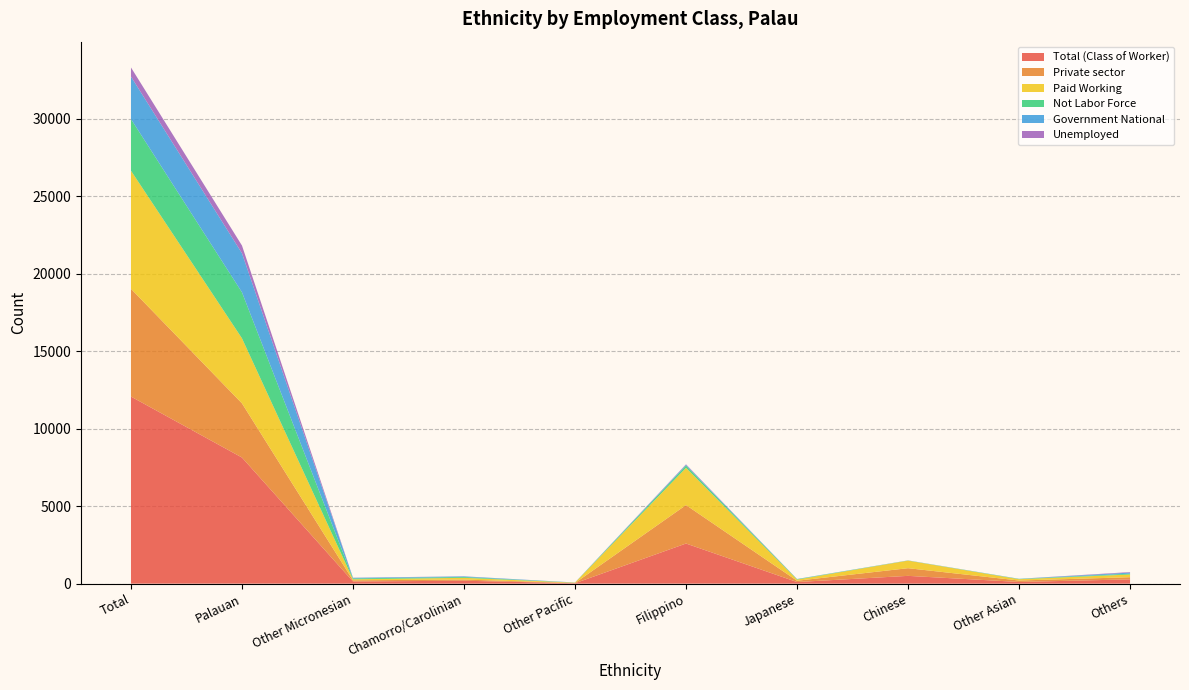

Reading left to right, what are all the values shown in this chart?

Total (Class of Worker): Total=12072	Palauan=8138	Other Micronesian=140	Chamorro/Carolinian=188	Other Pacific=26	Filippino=2589	Japanese=104	Chinese=502	Other Asian=109	Others=276
Private sector: Total=6954	Palauan=3495	Other Micronesian=75	Chamorro/Carolinian=76	Other Pacific=16	Filippino=2482	Japanese=83	Chinese=495	Other Asian=93	Others=139
Paid Working: Total=7621	Palauan=4198	Other Micronesian=65	Chamorro/Carolinian=112	Other Pacific=22	Filippino=2402	Japanese=75	Chinese=488	Other Asian=84	Others=175
Not Labor Force: Total=3333	Palauan=2968	Other Micronesian=57	Chamorro/Carolinian=52	Other Pacific=3	Filippino=146	Japanese=25	Chinese=10	Other Asian=18	Others=54
Government National: Total=2742	Palauan=2520	Other Micronesian=37	Chamorro/Carolinian=38	Other Pacific=8	Filippino=48	Japanese=12	Chinese=3	Other Asian=8	Others=68
Unemployed: Total=588	Palauan=498	Other Micronesian=9	Chamorro/Carolinian=7	Other Pacific=0	Filippino=33	Japanese=2	Chinese=3	Other Asian=2	Others=34